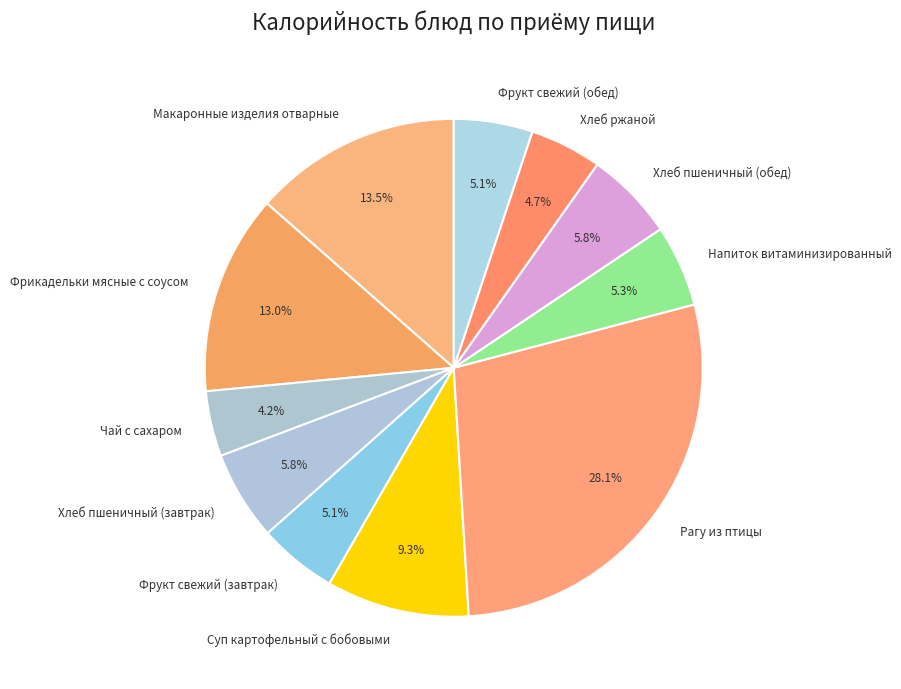

Which has a higher value, Фрукт свежий (обед) or Рагу из птицы?

Рагу из птицы